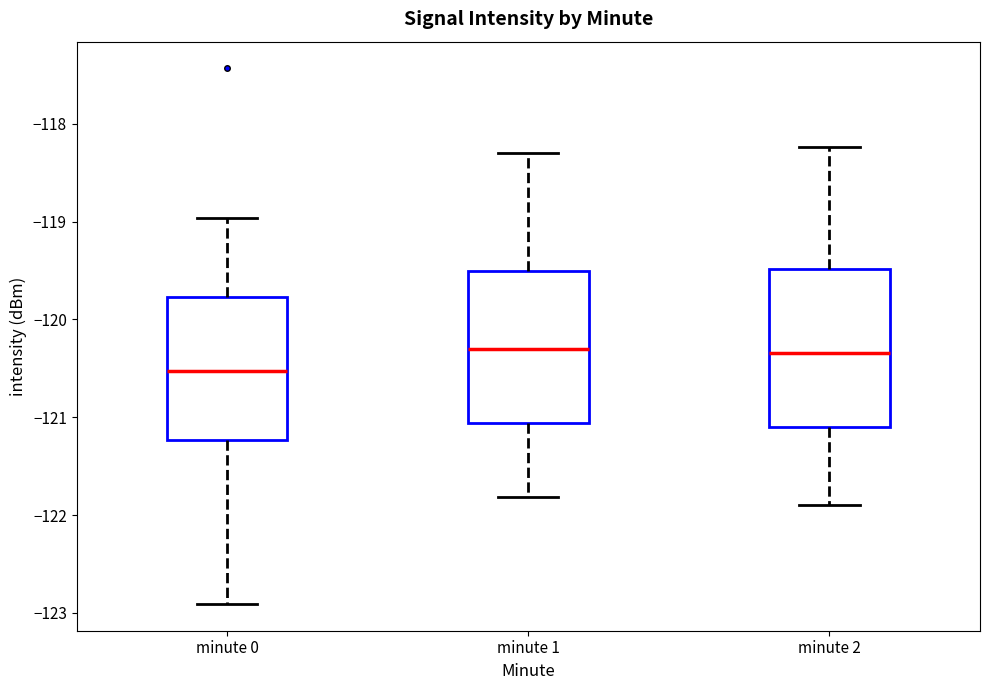

Where does the lower whisker of the box for minute 1 end on the y-axis? The values are not printed on the chart, so give them approximately, as read against the axis.

-121.8